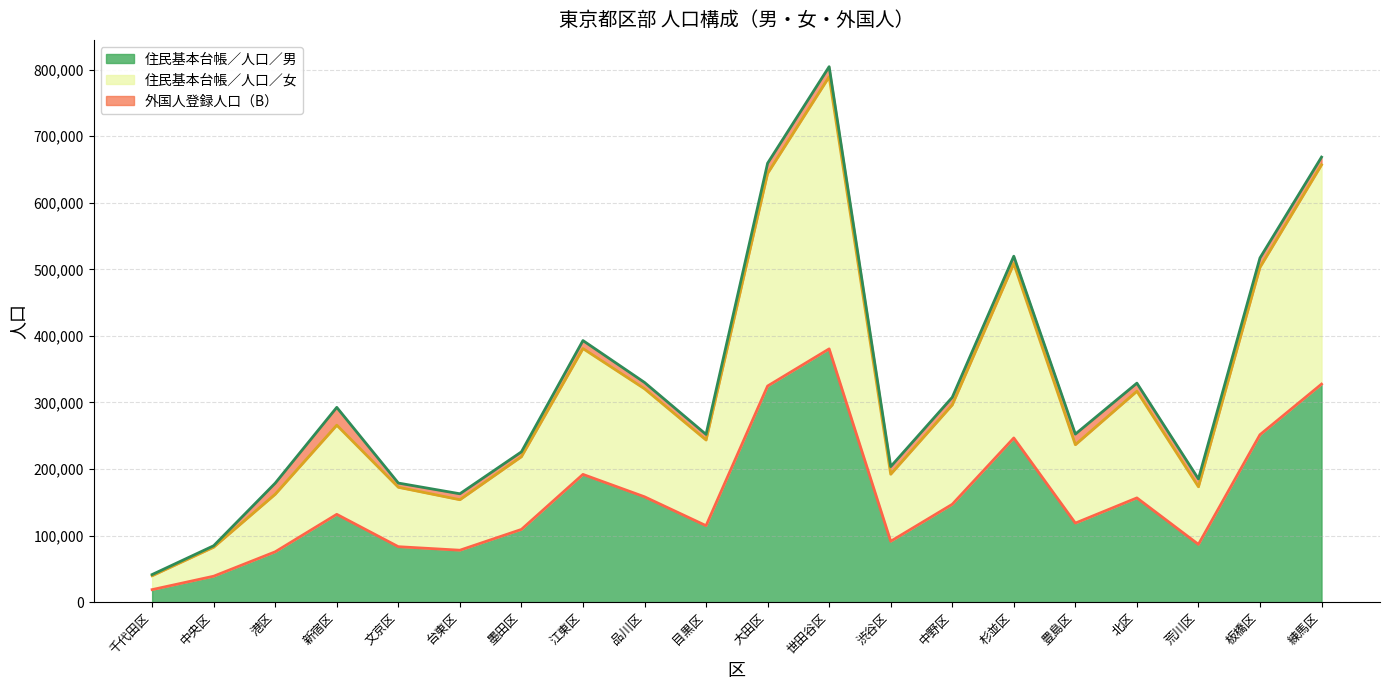

True or false: 住民基本台帳／人口／女 and 住民基本台帳／人口／男 intersect in this chart.

False